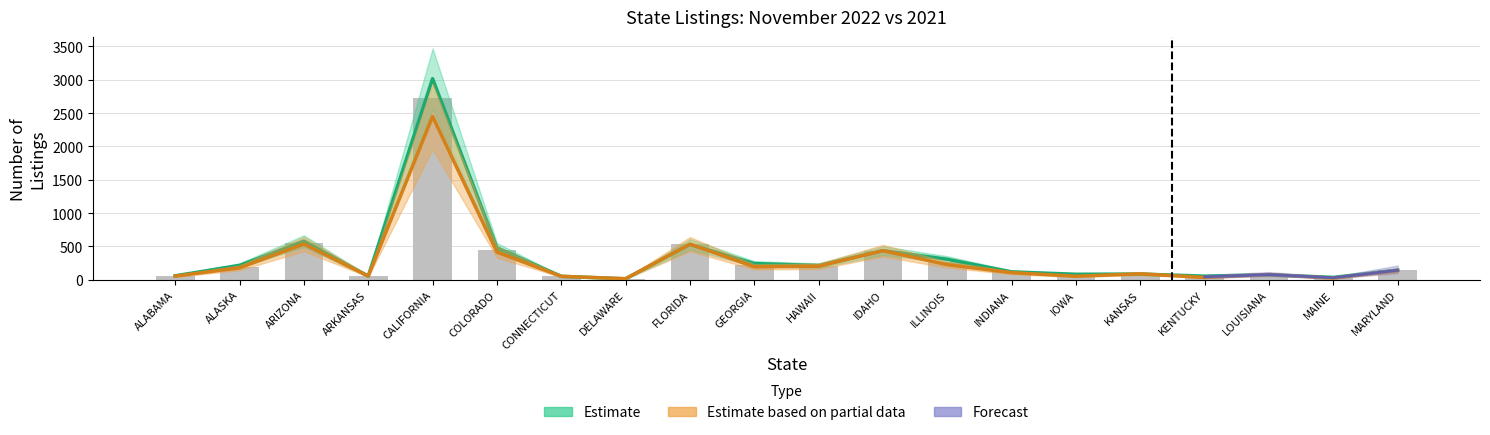

Where is 2022 nearest to the value 1233?

ARIZONA